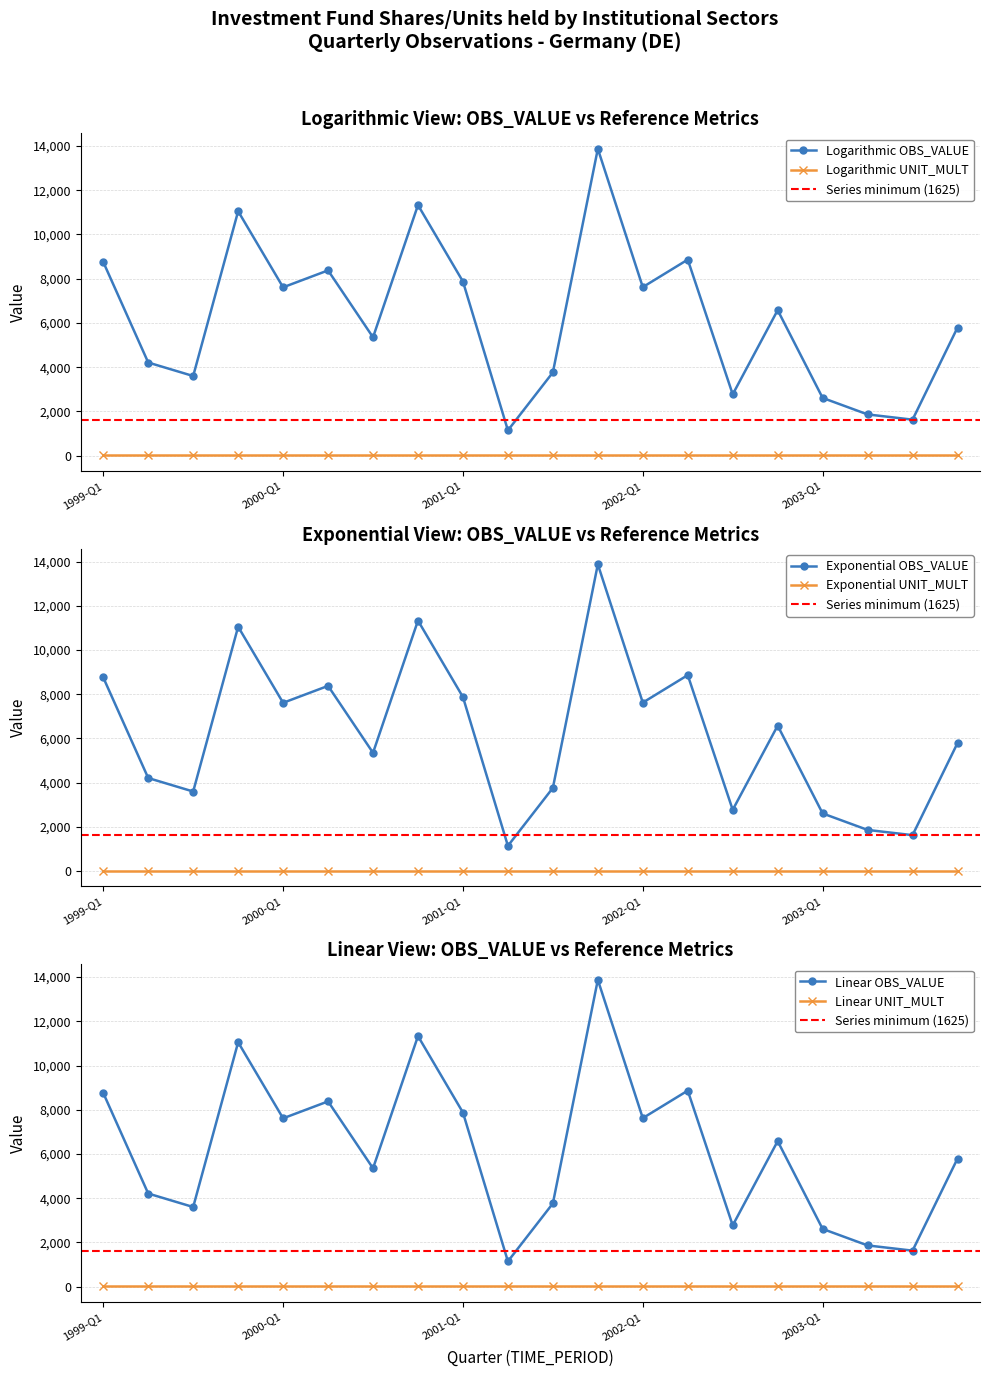

Which category has the highest value across all series?

2001-Q4